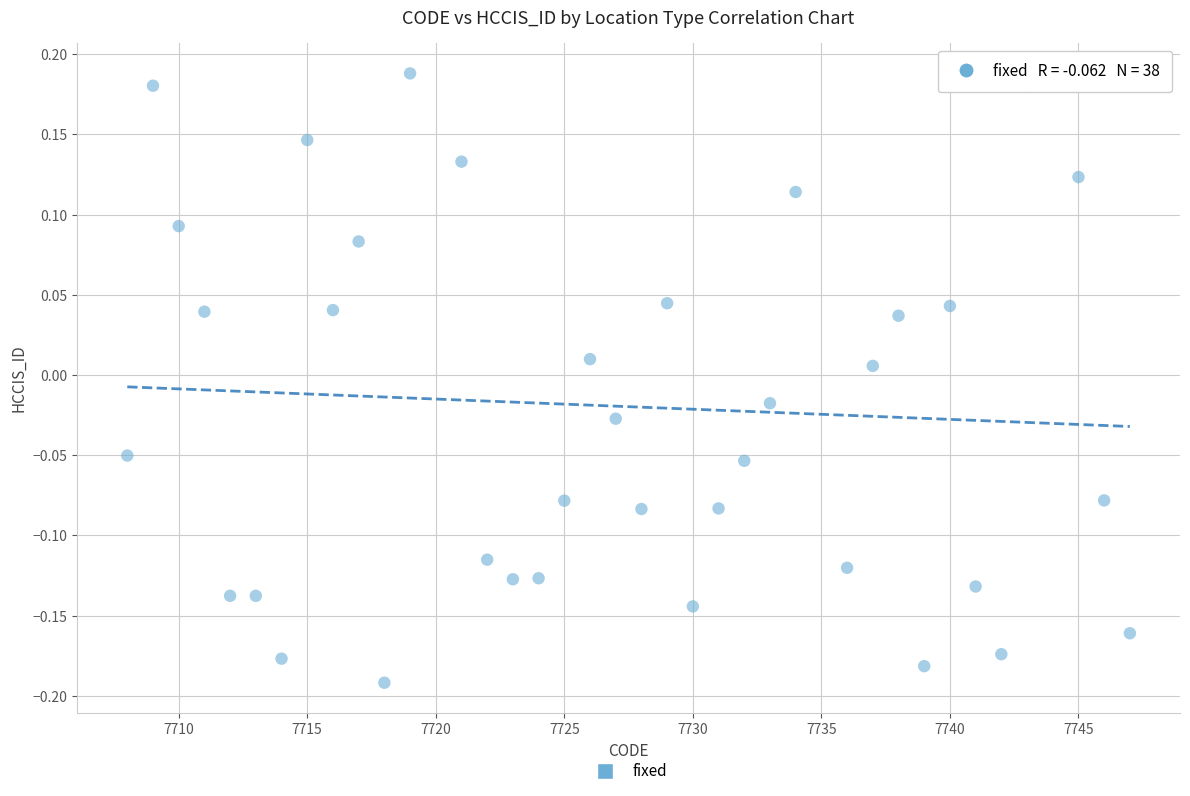

What is the range of Y values (max minus min)?

0.4